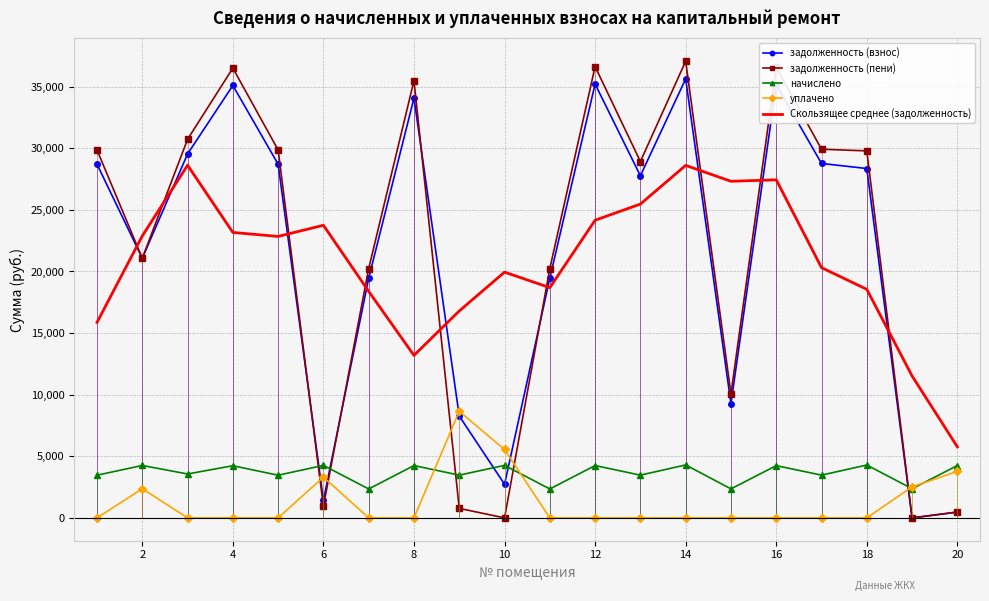

True or false: уплачено and Скользящее среднее (задолженность) intersect in this chart.

False